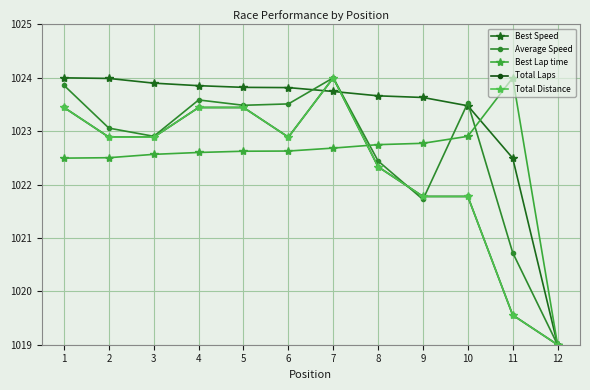

At how many categories does at least one series exceed 1023?

11